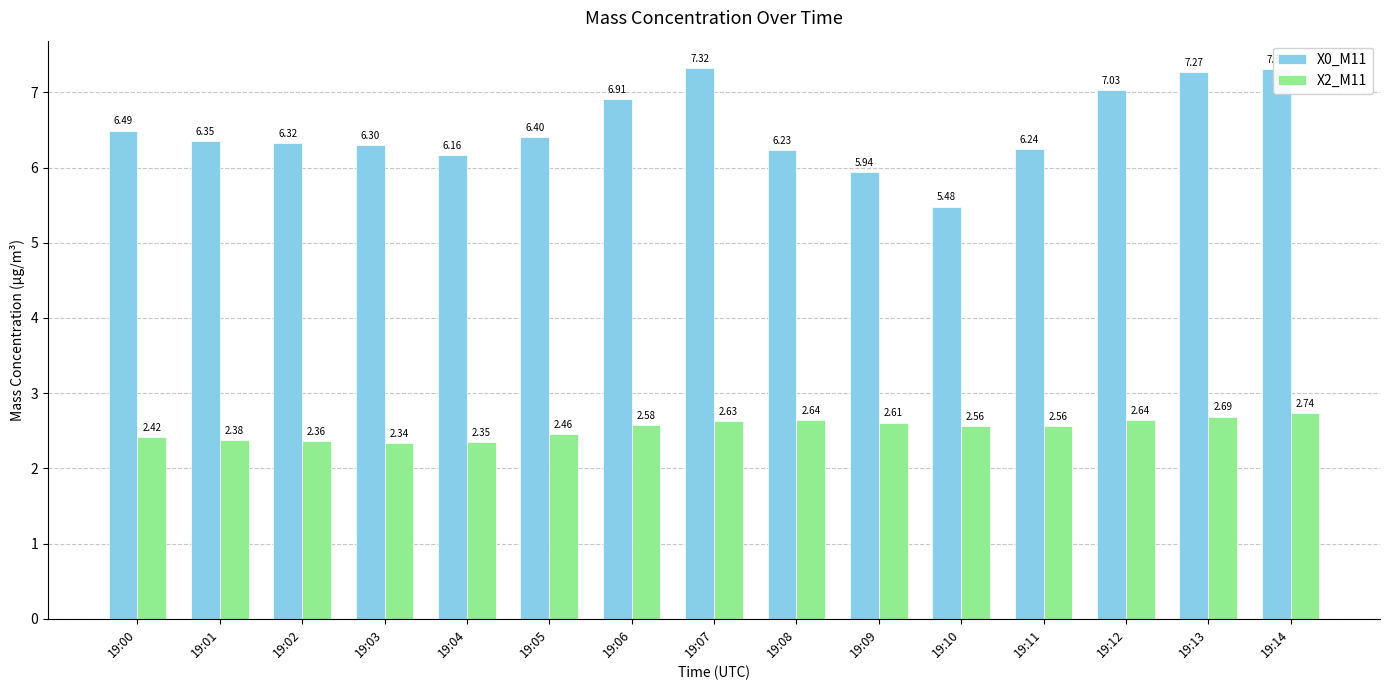

What is the difference between the maximum and minimum values in the X0_M11 series?

1.8